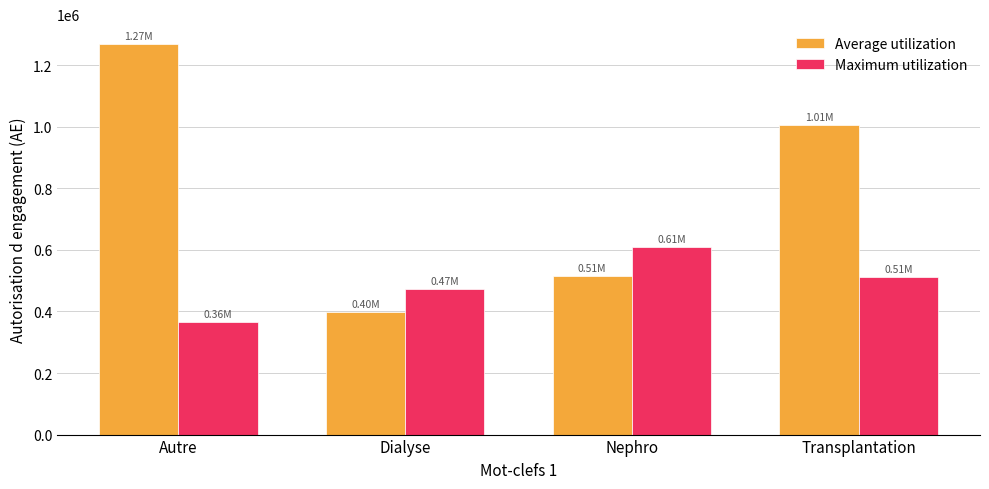

At how many categories does at least one series exceed 447147?

4